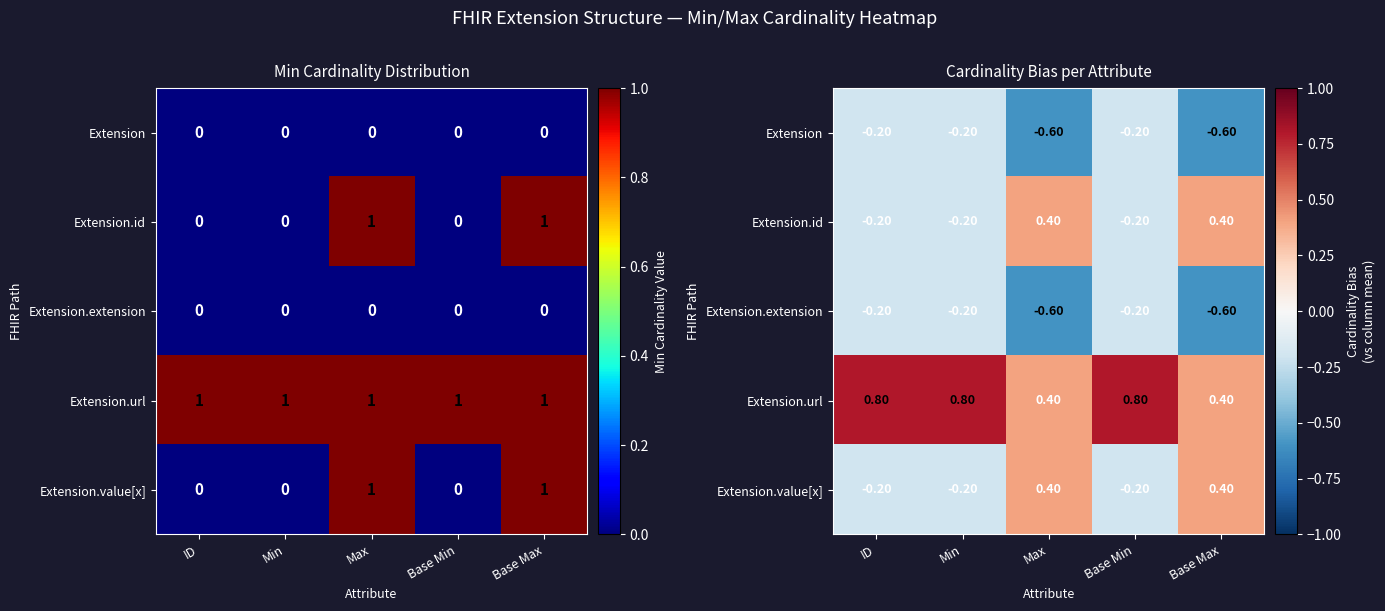

What is the greatest value displayed?

0.8